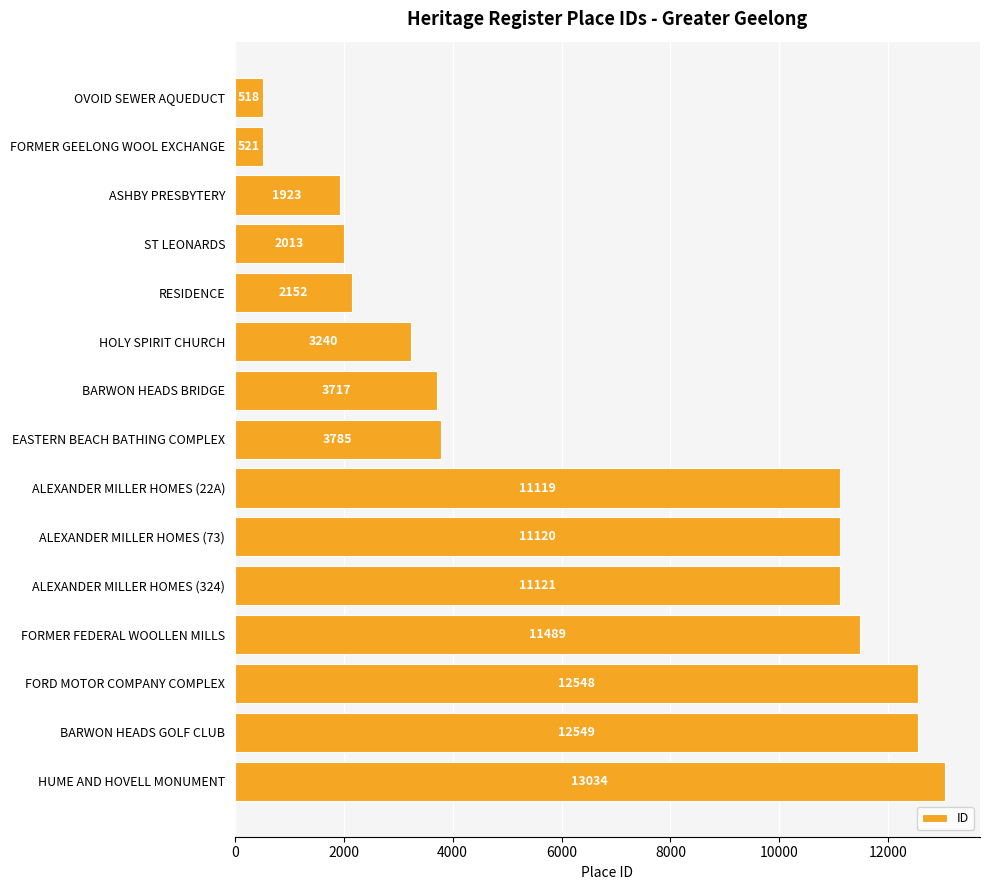

Rank the categories by value from highest to lowest.

HUME AND HOVELL MONUMENT, BARWON HEADS GOLF CLUB, FORD MOTOR COMPANY COMPLEX, FORMER FEDERAL WOOLLEN MILLS, ALEXANDER MILLER HOMES (324), ALEXANDER MILLER HOMES (73), ALEXANDER MILLER HOMES (22A), EASTERN BEACH BATHING COMPLEX, BARWON HEADS BRIDGE, HOLY SPIRIT CHURCH, RESIDENCE, ST LEONARDS, ASHBY PRESBYTERY, FORMER GEELONG WOOL EXCHANGE, OVOID SEWER AQUEDUCT